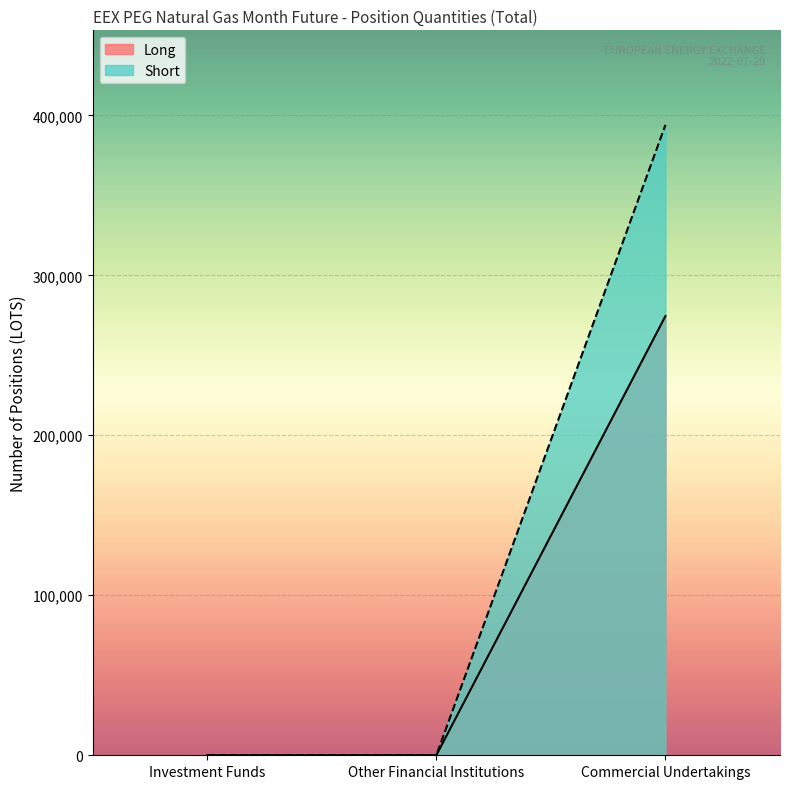

What is the greatest value displayed?

394015